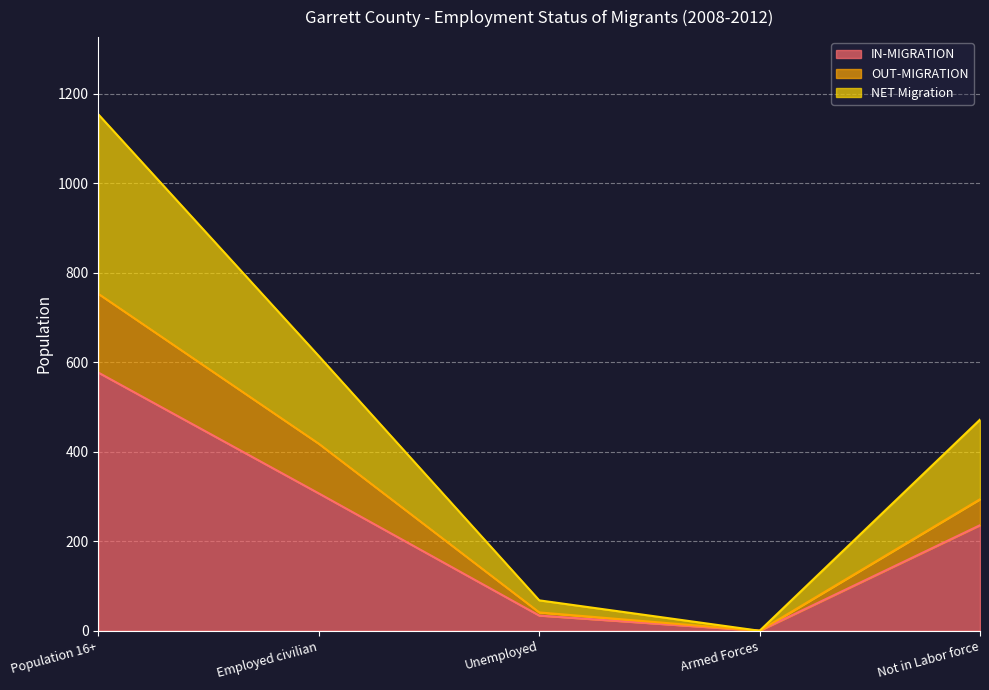

Is it true that IN-MIGRATION equals 307 at Employed civilian?

True